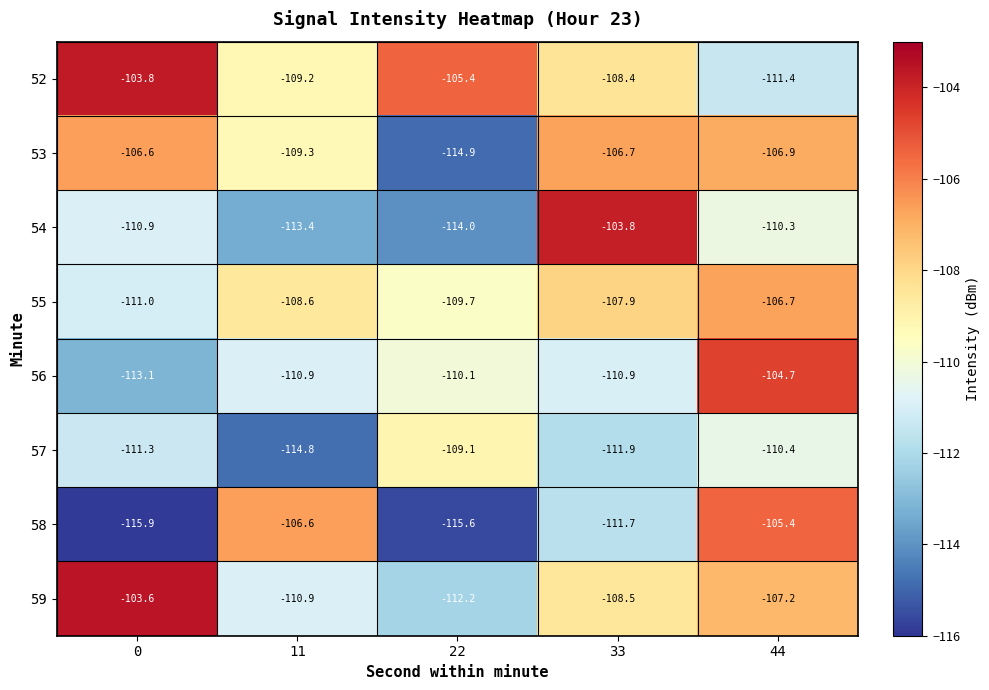

Is it true that 59 equals -108.5 at 33?

True